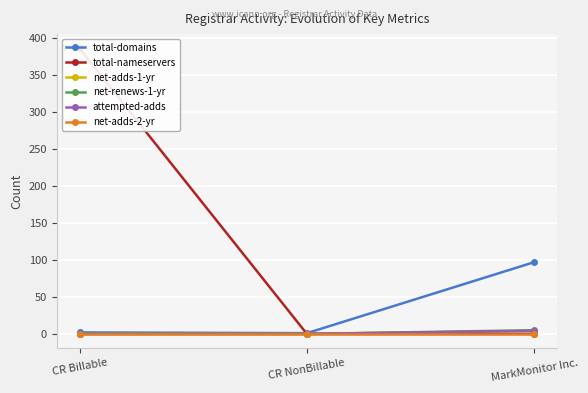

The value of total-domains at CR NonBillable is 1. True or false?

True